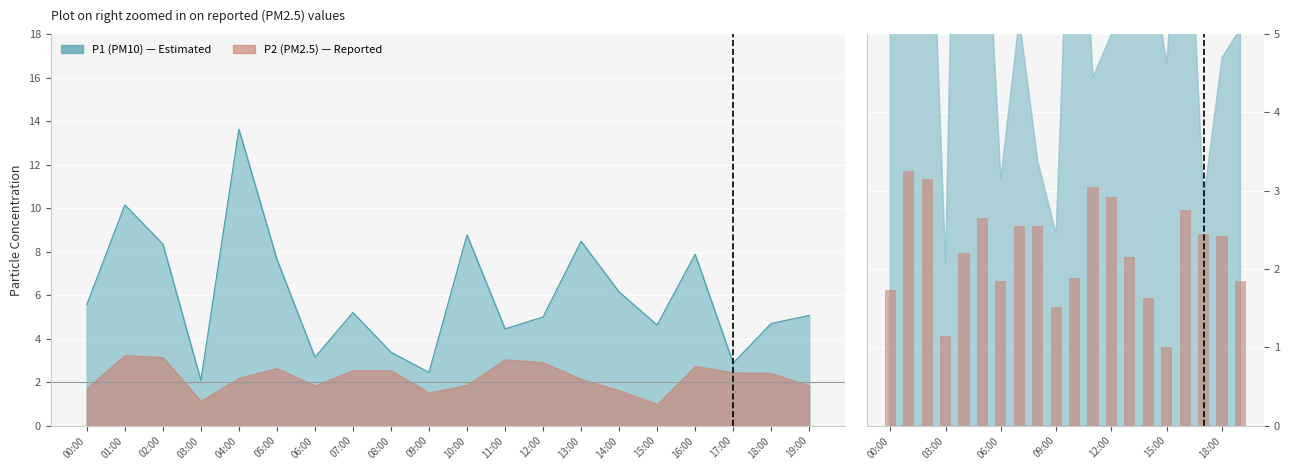

What is the sum of the values at 07:00 and 00:00?

4.3